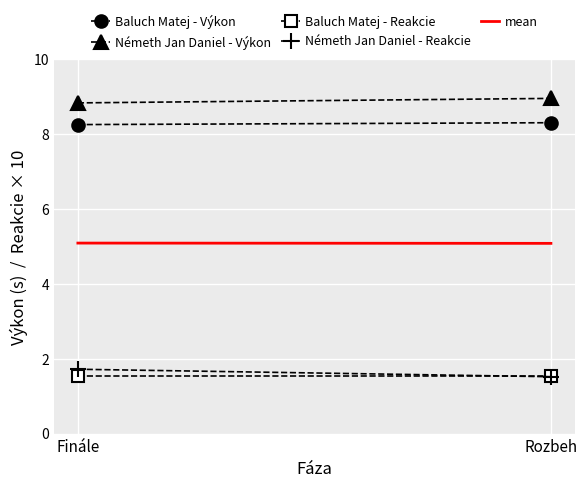

Which series has the largest total across all categories?

Németh Jan Daniel - Výkon